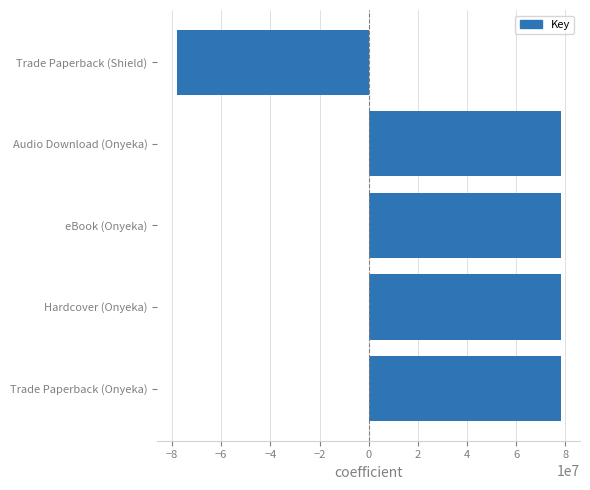

How many values are below zero?

1